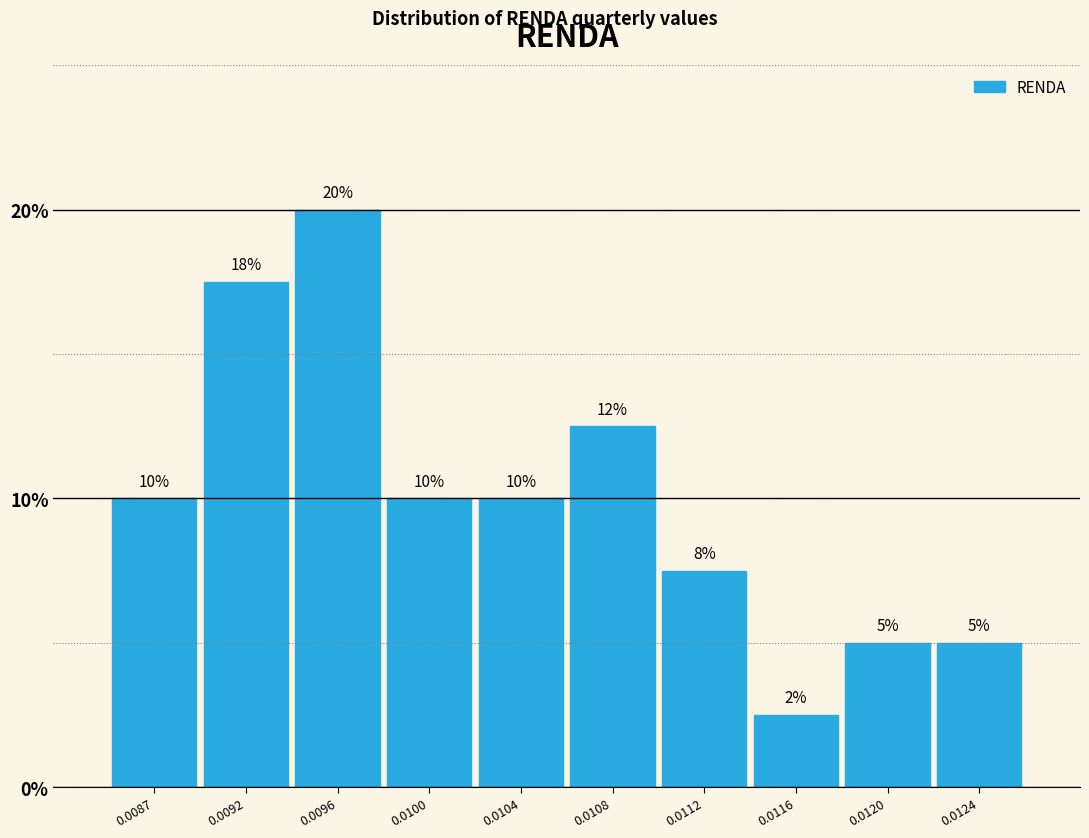

What is the approximate value at 0.0112?

7.5